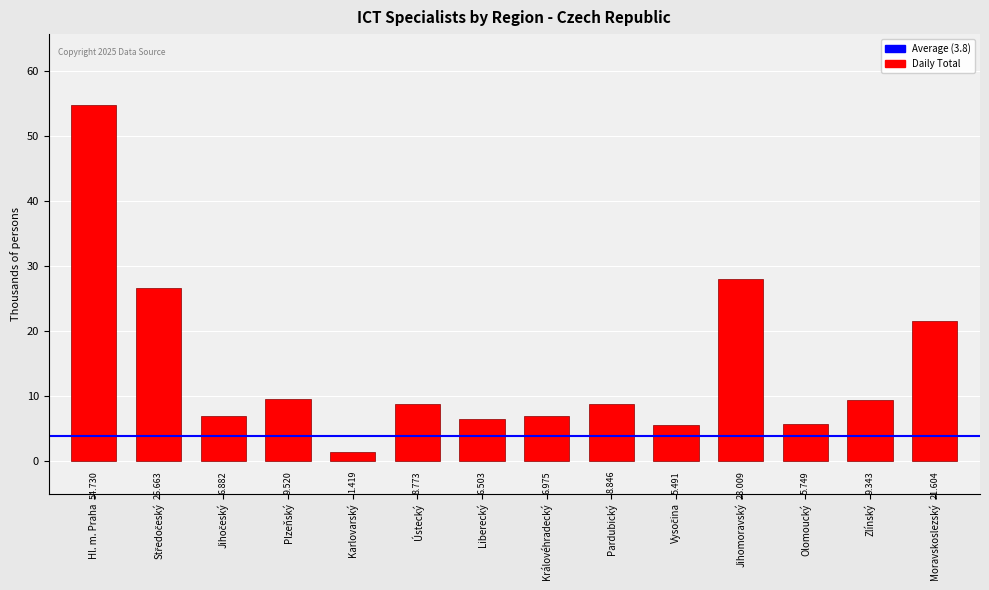

The value at Moravskoslezský is 21.6. True or false?

True